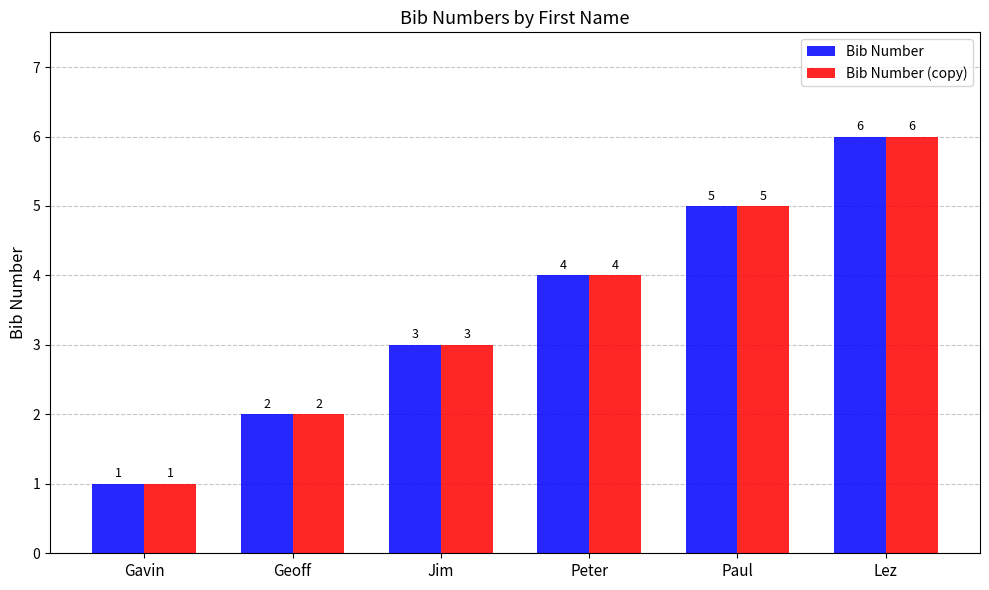

Which category has the lowest value across all series?

Gavin